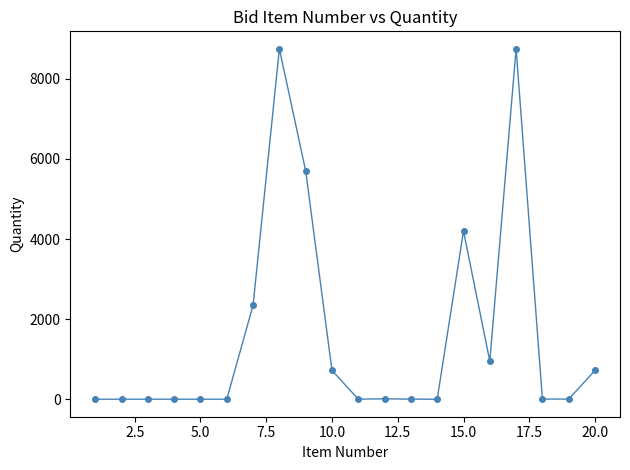

True or false: the data has more than 2 interior local peaks.

True